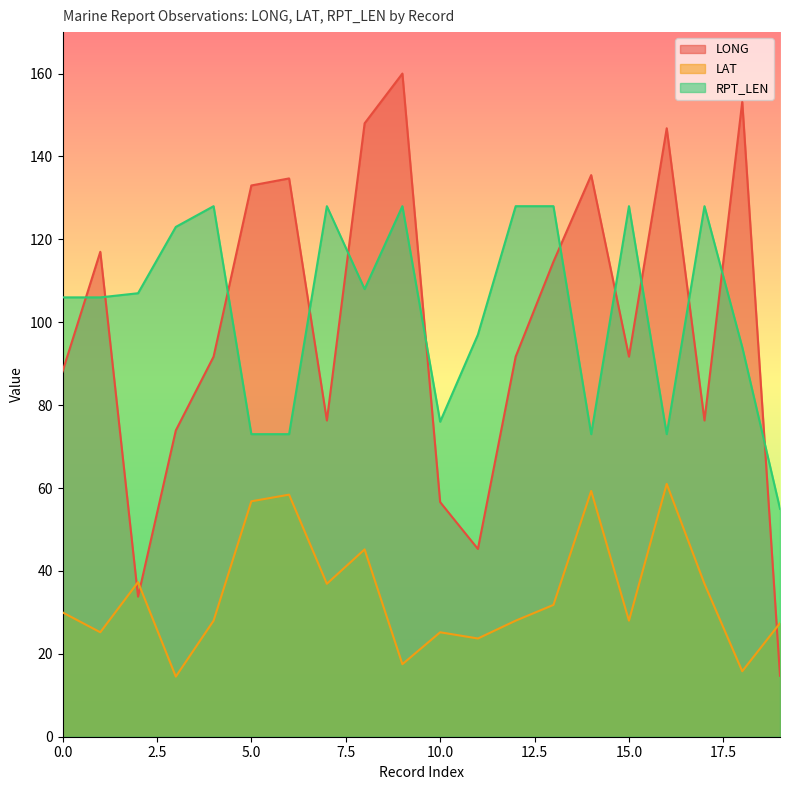

What is the smallest value displayed?

14.5